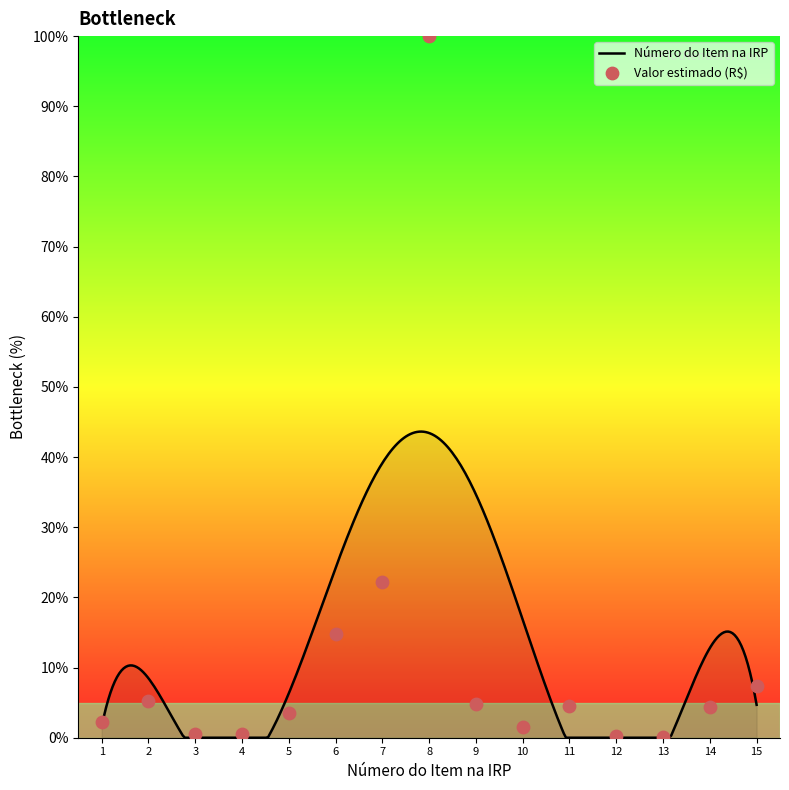

Between 1 and 15, which is larger?

15